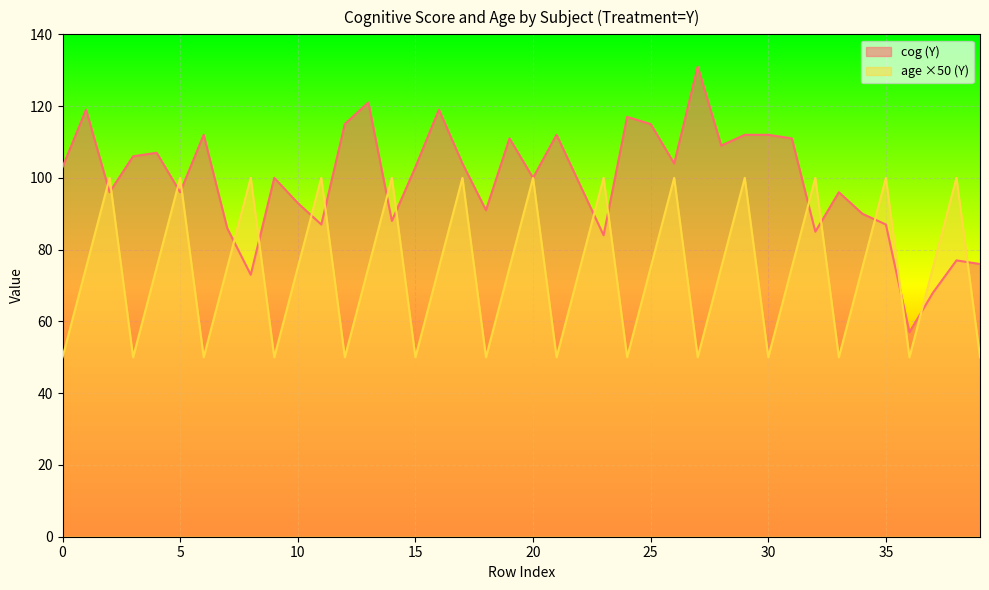

Which series has the largest range (max minus min)?

cog (Y)